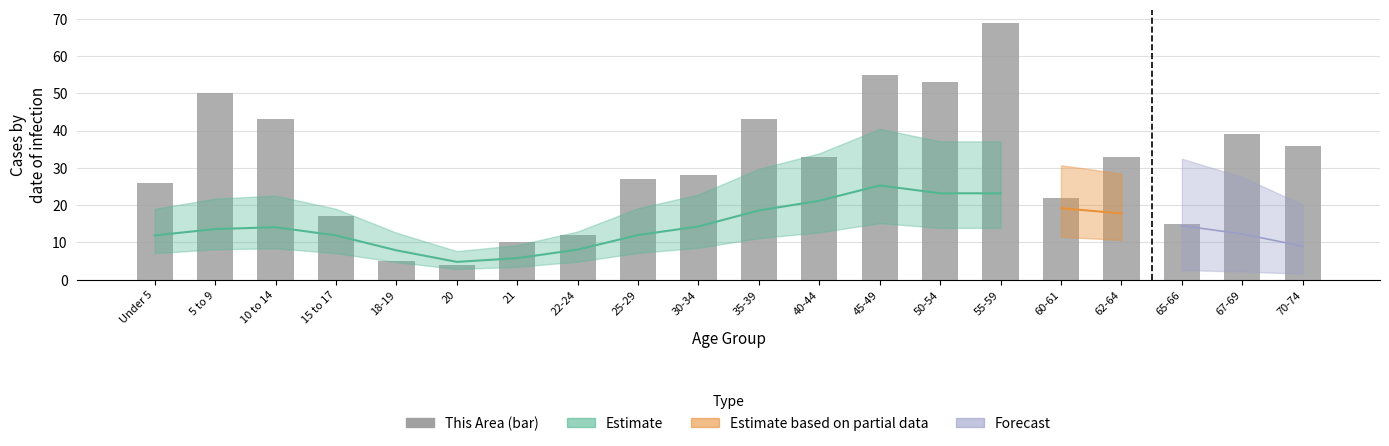

What position from the left is 5 to 9?

2